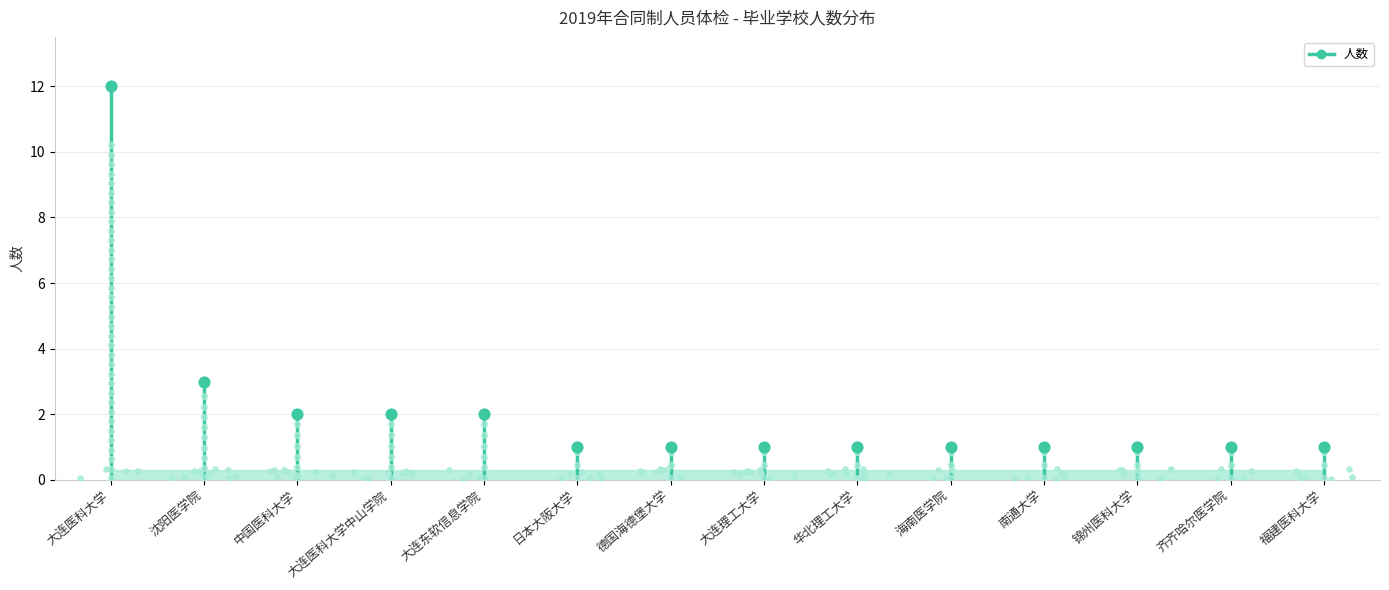

Which has a higher value, 福建医科大学 or 华北理工大学?

福建医科大学